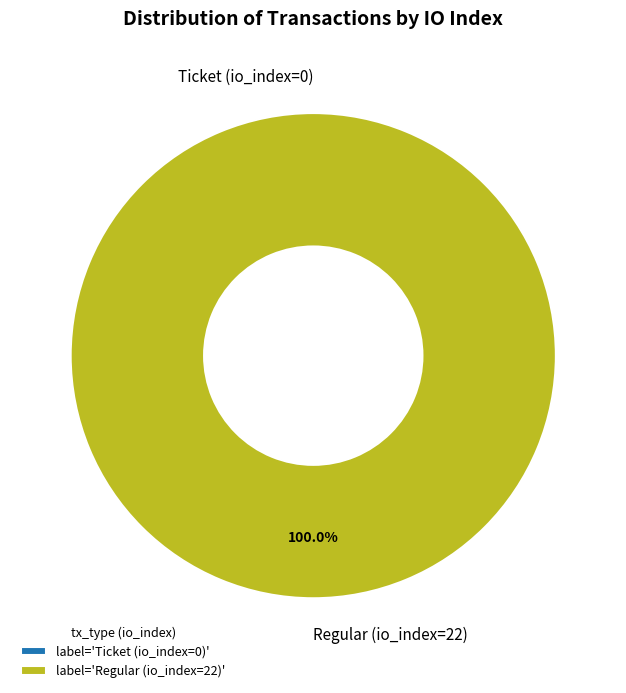

Which category has the biggest portion of the pie?

Regular (io_index=22)